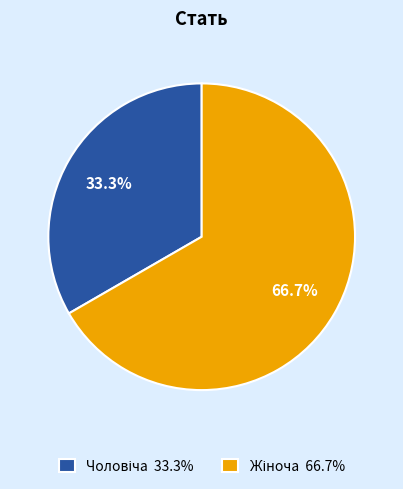

Does any single category account for the majority?

Yes